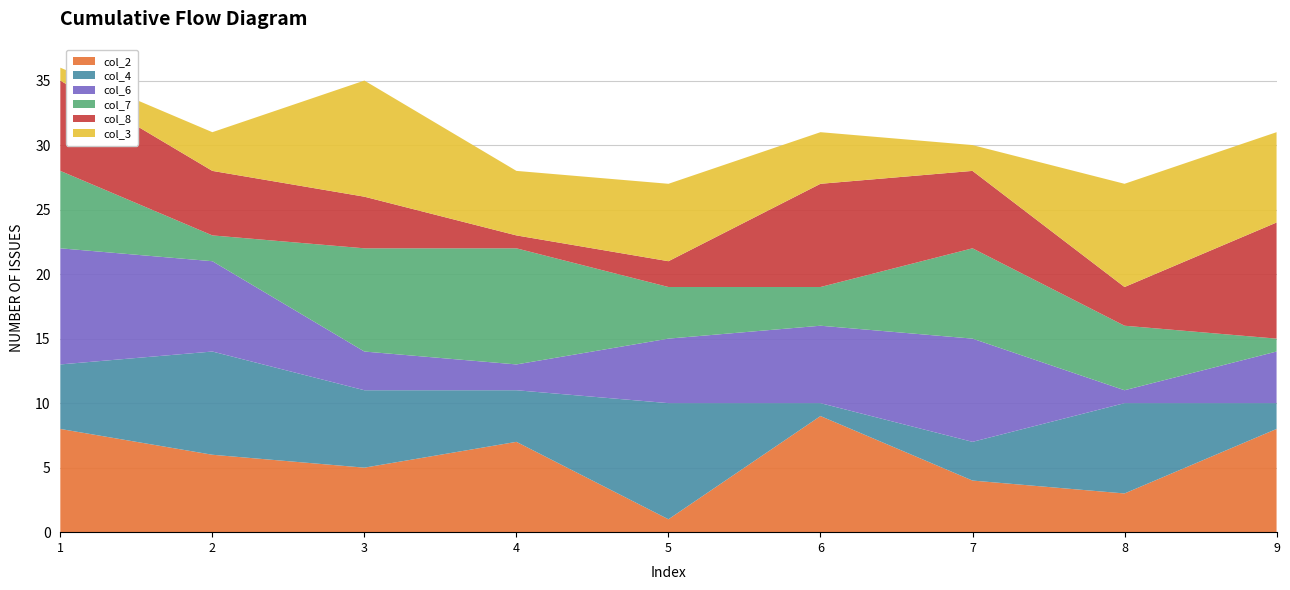

Reading left to right, transcribe all the data shown in this chart.

col_2: 1=8	2=6	3=5	4=7	5=1	6=9	7=4	8=3	9=8
col_4: 1=5	2=8	3=6	4=4	5=9	6=1	7=3	8=7	9=2
col_6: 1=9	2=7	3=3	4=2	5=5	6=6	7=8	8=1	9=4
col_7: 1=6	2=2	3=8	4=9	5=4	6=3	7=7	8=5	9=1
col_8: 1=7	2=5	3=4	4=1	5=2	6=8	7=6	8=3	9=9
col_3: 1=1	2=3	3=9	4=5	5=6	6=4	7=2	8=8	9=7